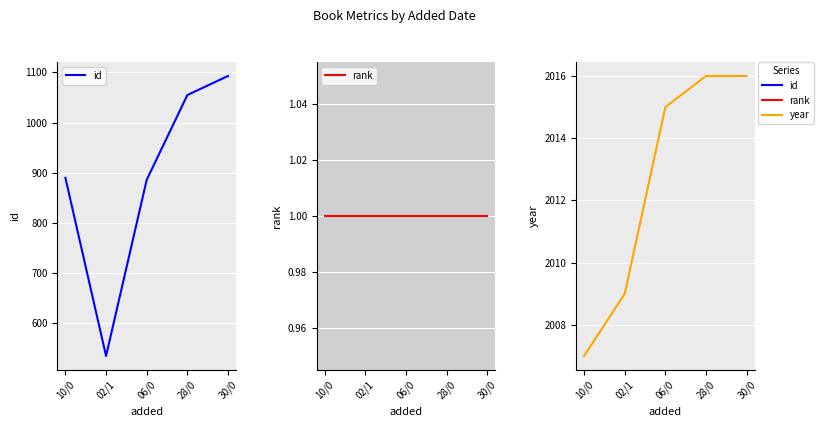

What position from the right is 30/0?

1